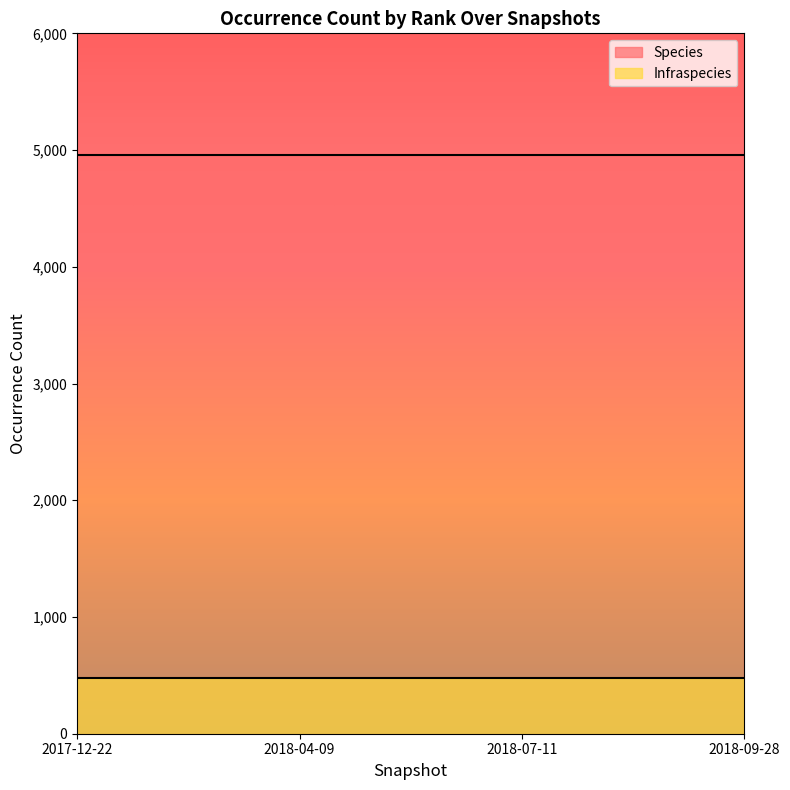

What is the difference between the highest and lowest values at 2018-04-09?

4481